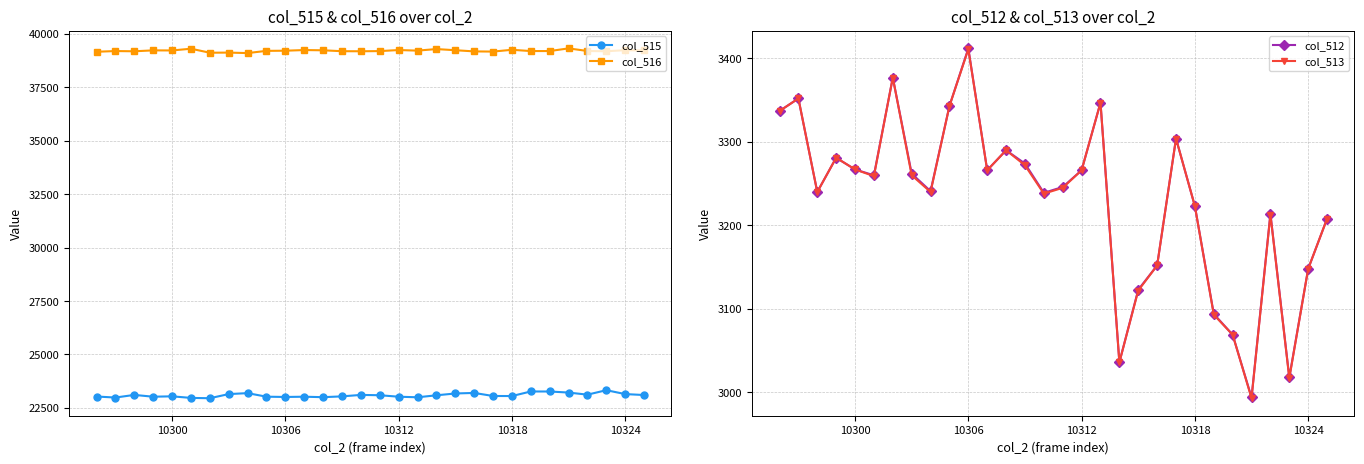

What is the lowest value of the col_515 series?

22954